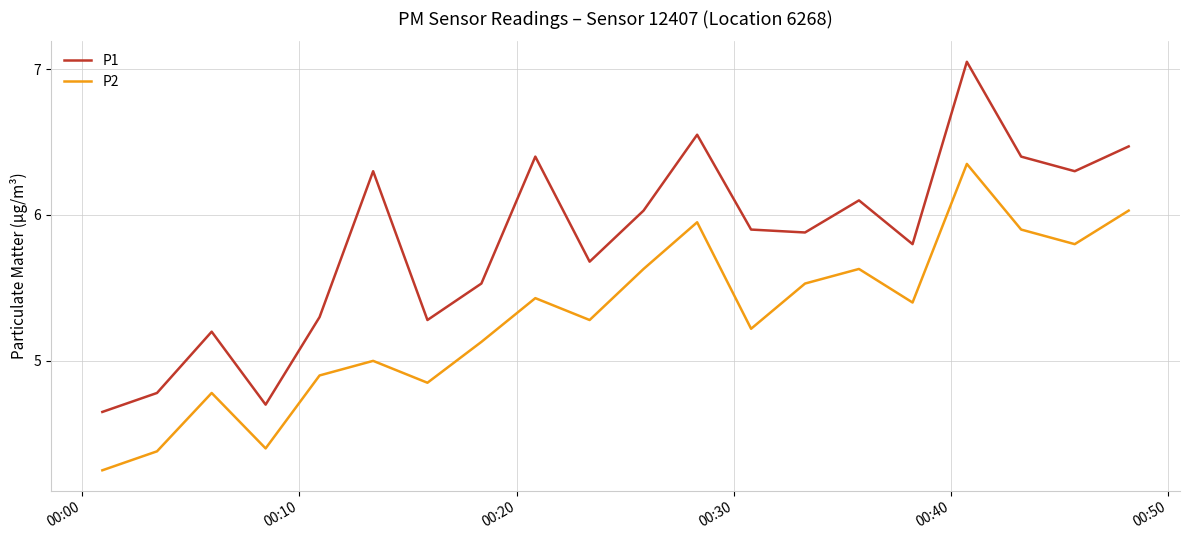

Rank the series by their average value, from lowest to highest.

P2, P1